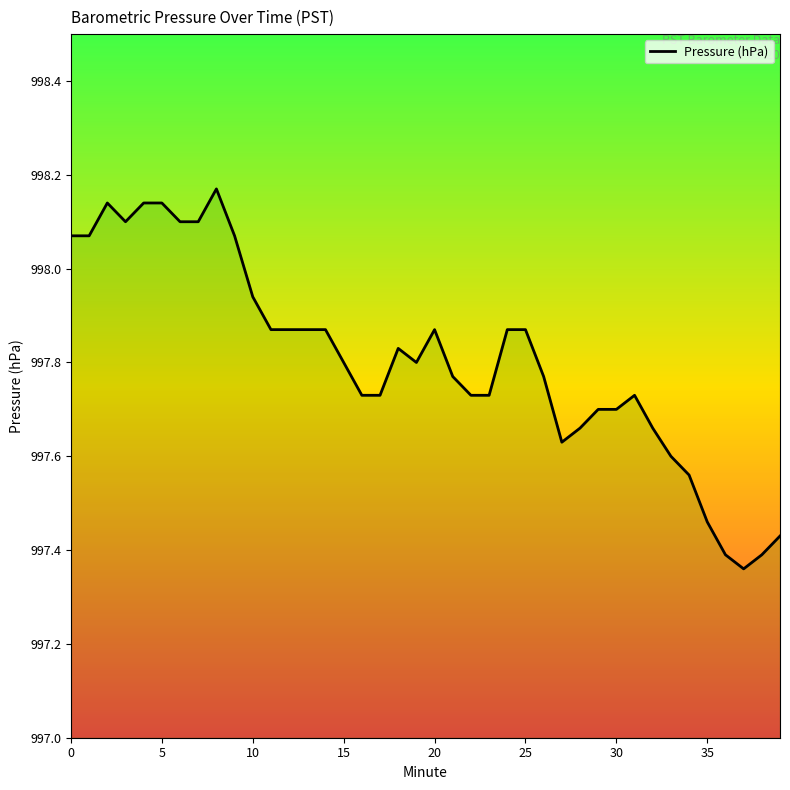

Which has a higher value, 21 or 5?

5